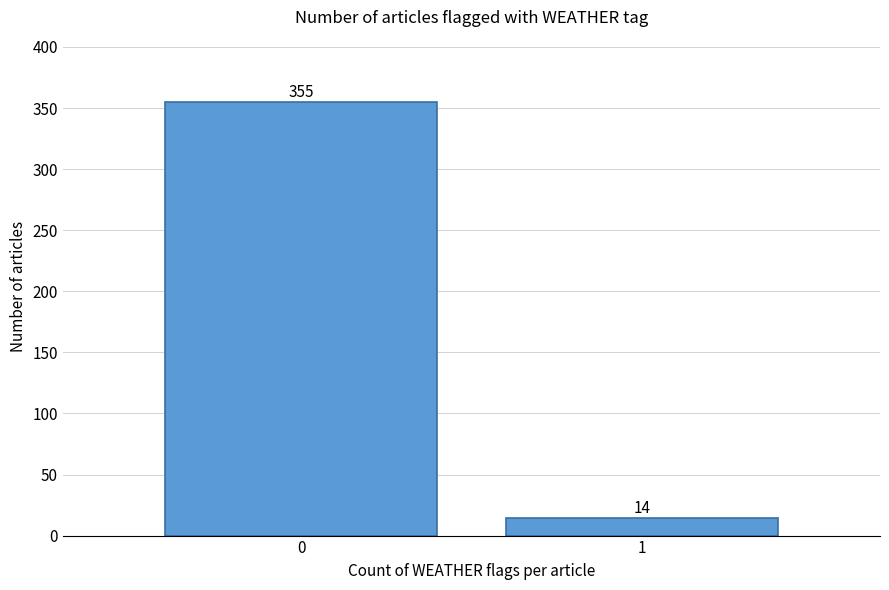

Reading left to right, what are all the values shown in this chart?

355	14